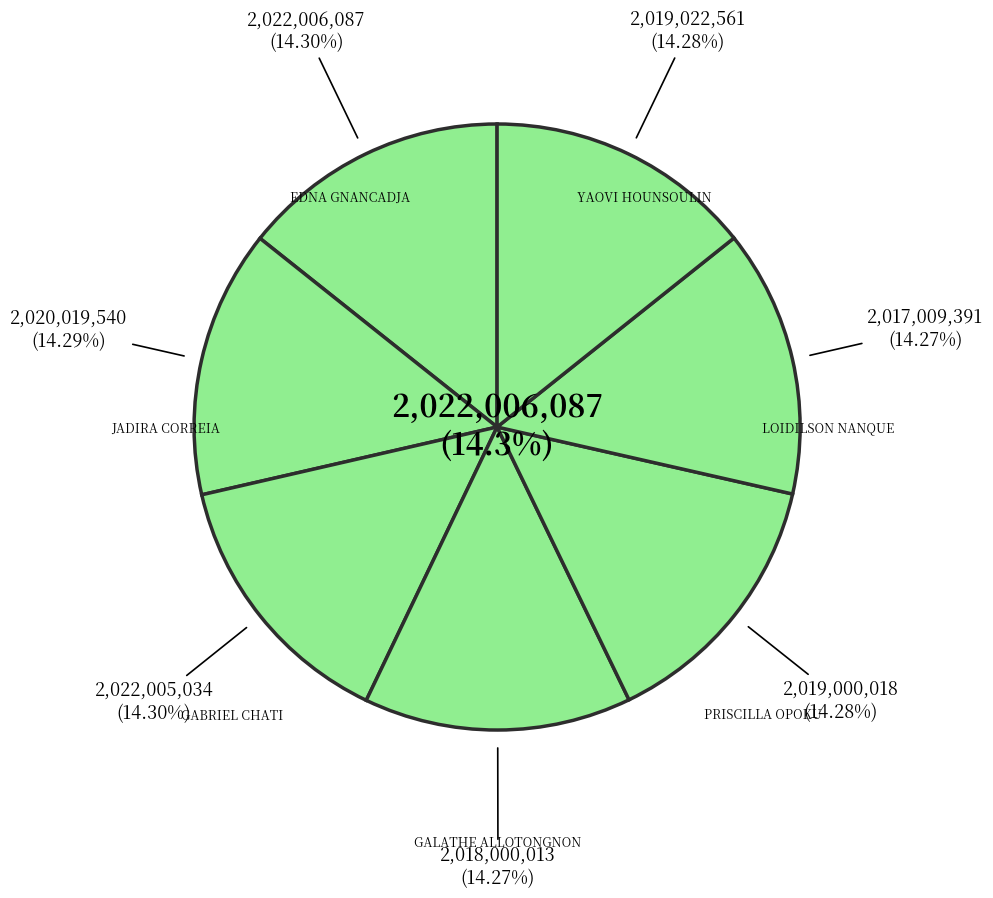

How many segments does this pie chart have?

7